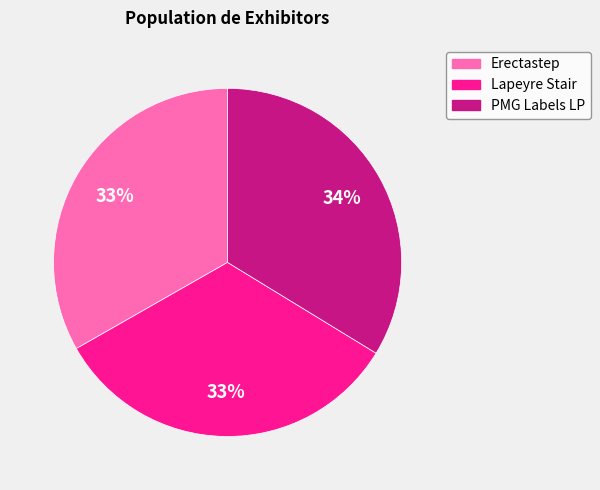

True or false: PMG Labels LP accounts for 34% of the total.

True